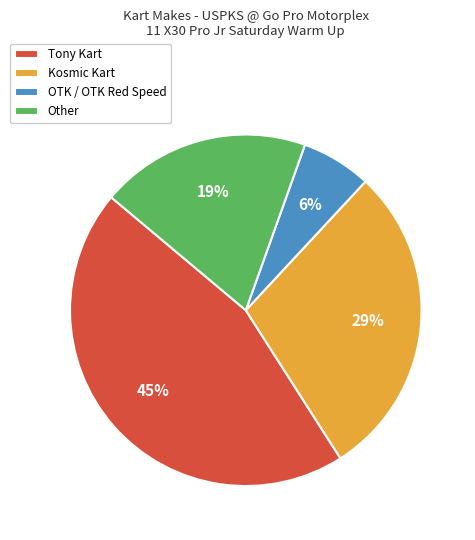

How many segments does this pie chart have?

4